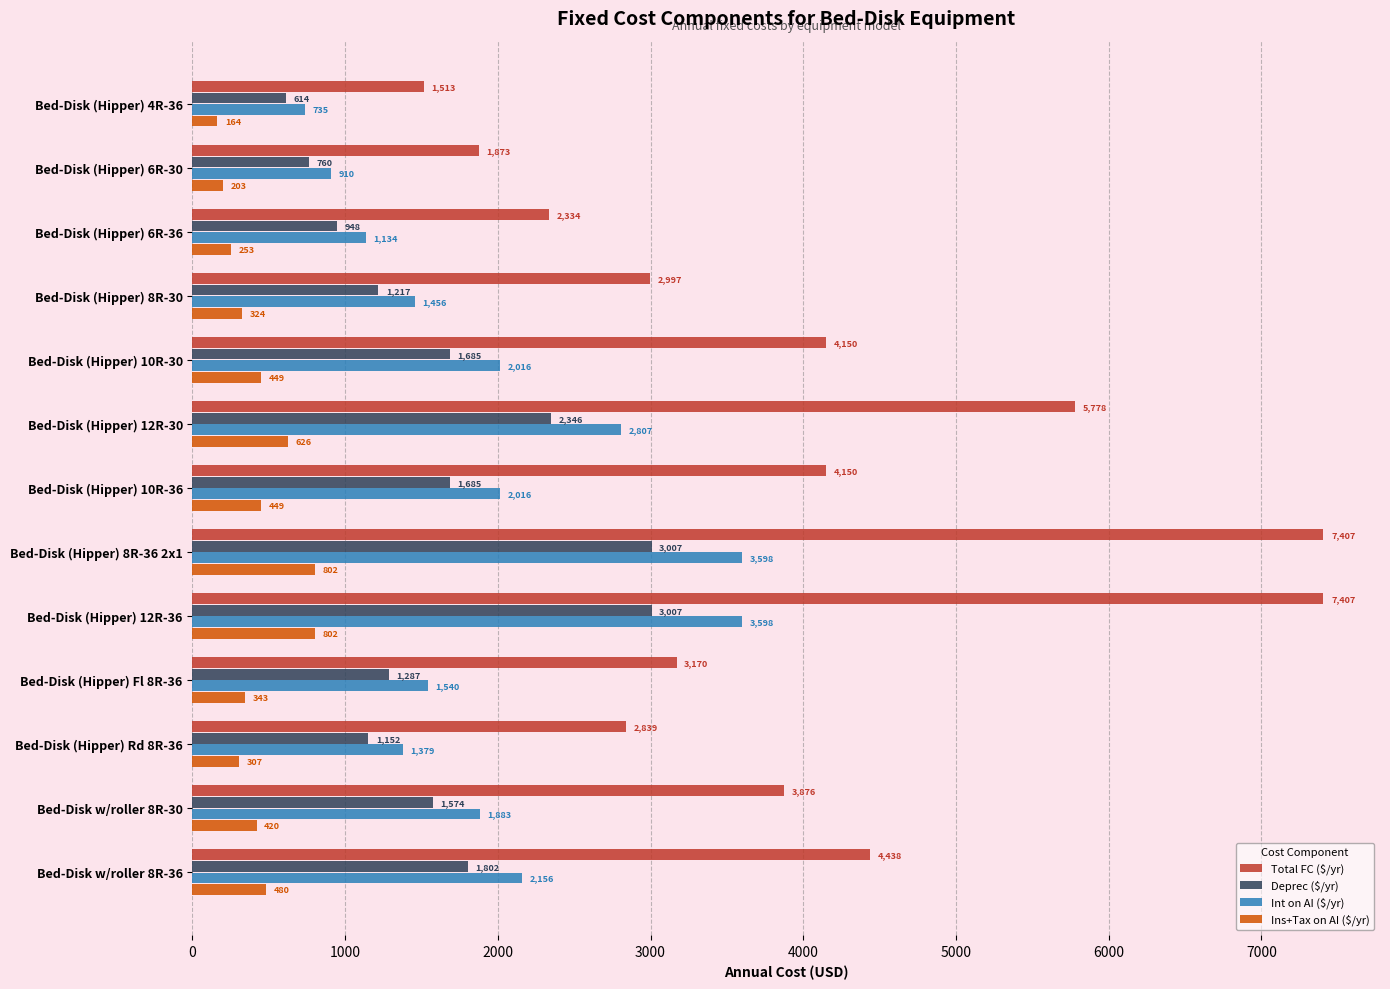

What is the highest value of the Total FC ($/yr) series?

7406.7